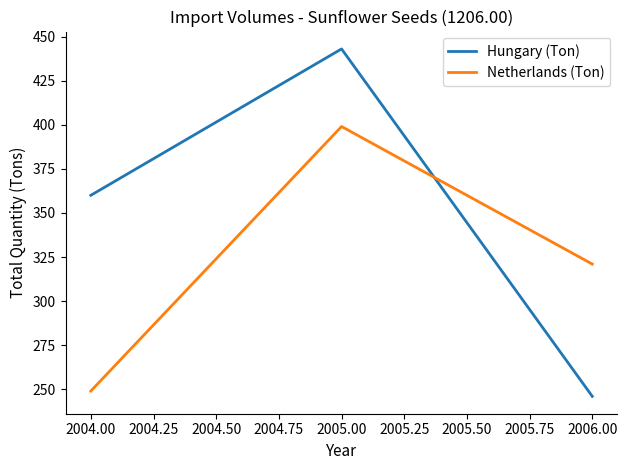

Does the chart display data point markers on the line(s)?

No